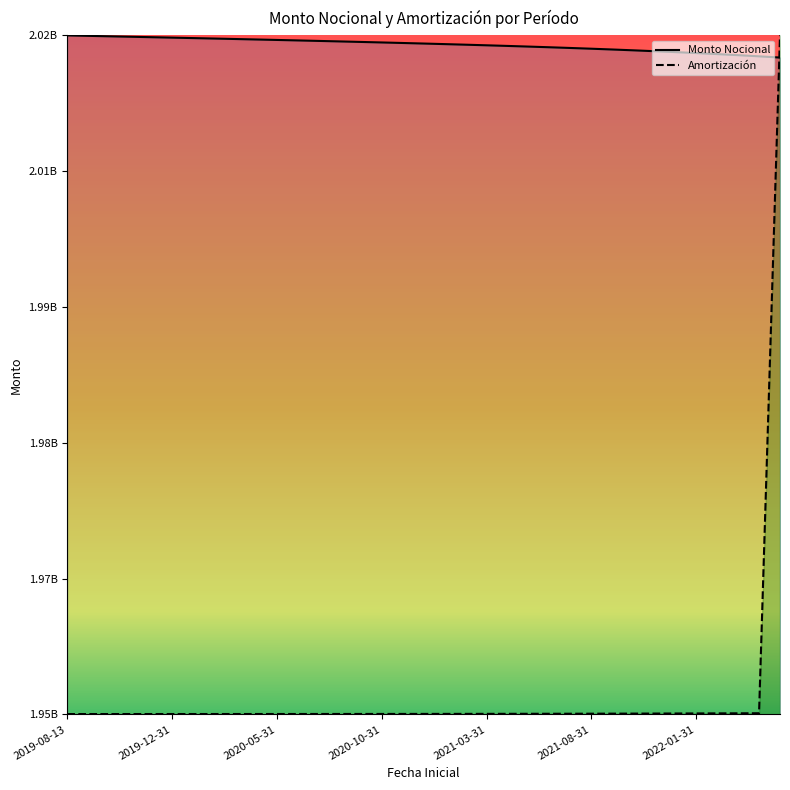

Reading left to right, transcribe all the data shown in this chart.

Monto Nocional (line): 2021102177.4	2021057382.4	2021012376.4	2020967018.8	2020921309.6	2020875248.8	2020828766.0	2020781791.0	2020734253.4	2020686153.3	2020637349.9	2020587773.0	2020537352.2	2020485947.0	2020433486.9	2020379831.3	2020324839.6	2020268300.8	2020210074.3	2020150019.5	2020087854.9	2020023369.8	2019956353.1	2019886453.1	2019813459.0	2019736948.9	2019656641.3	2019572184.8	2019483157.3	2019389207.3	2019289842.5	2019184641.0	2019073180.9	2018954969.8	2018829585.9
Amortización (line): 1951394332.0	1951394550.1	1951394913.6	1951395277.0	1951395640.5	1951396076.6	1951396585.4	1951397166.9	1951397748.5	1951398475.4	1951399275.0	1951400147.2	1951401164.9	1951402255.3	1951403491.0	1951404872.1	1951406471.3	1951408215.8	1951410105.8	1951412286.5	1951414685.3	1951417302.1	1951420282.4	1951423480.8	1951427115.3	1951431040.5	1951435329.3	1951440054.1	1951445142.4	1951450739.6	1951456772.8	1951463242.3	1951470220.5	1951477634.9	2021102177.4